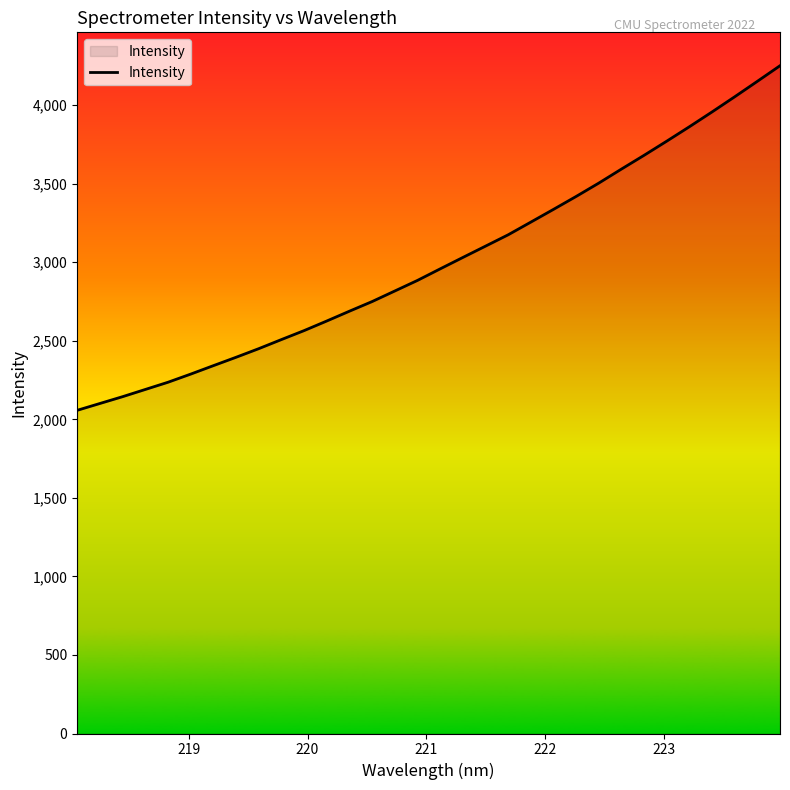

What is the minimum value shown in the chart?

2057.4